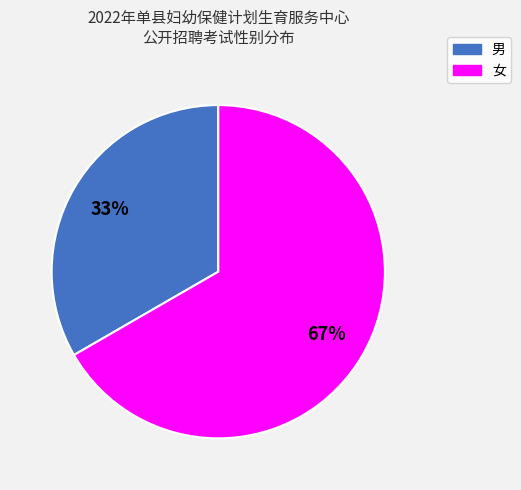

To the nearest percent, what percentage of the pie is 男?

33%